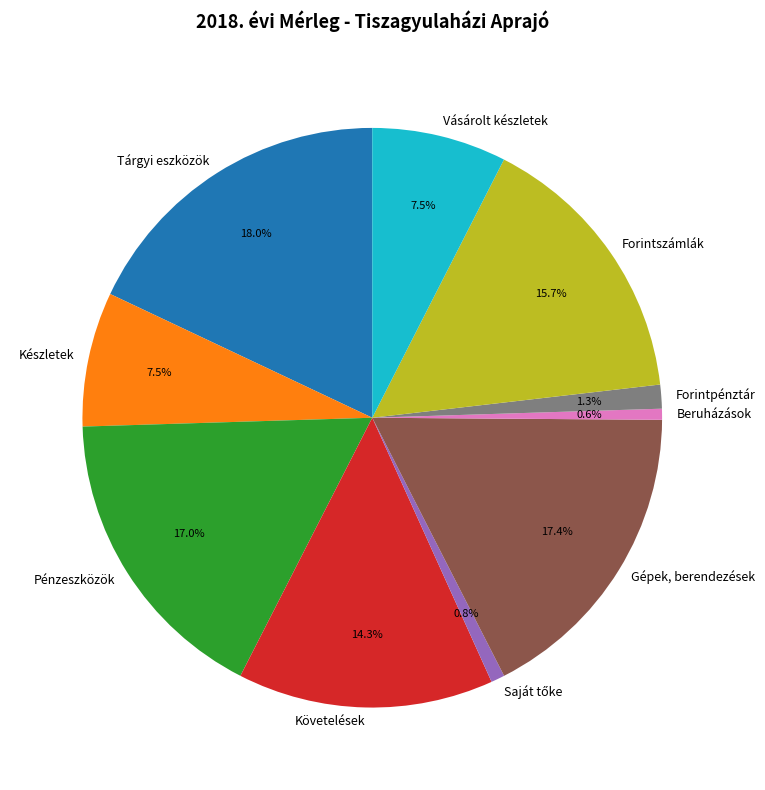

What percentage is the Tárgyi eszközök slice, to the nearest percent?

18%